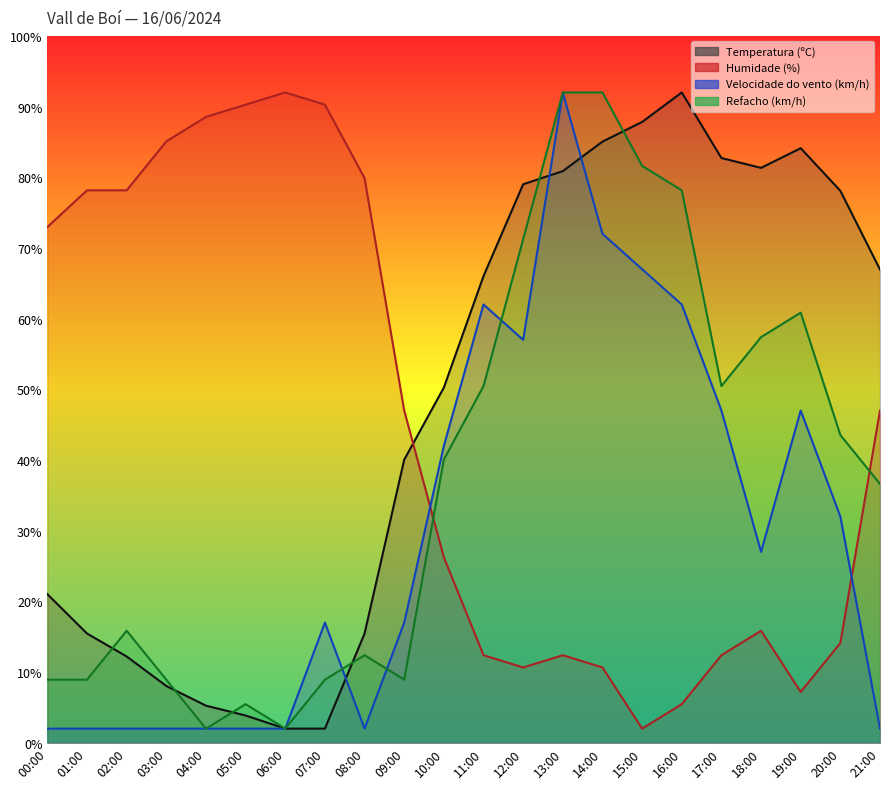

Reading left to right, transcribe all the data shown in this chart.

Temperatura (ºC): 00:00=21.0	01:00=15.5	02:00=12.2	03:00=8.0	04:00=5.2	05:00=3.9	06:00=2.0	07:00=2.0	08:00=15.5	09:00=40.0	10:00=50.2	11:00=66.0	12:00=79.0	13:00=80.9	14:00=85.0	15:00=87.8	16:00=92.0	17:00=82.7	18:00=81.3	19:00=84.1	20:00=78.1	21:00=66.9
Humidade (%): 00:00=73.0	01:00=78.2	02:00=78.2	03:00=85.1	04:00=88.5	05:00=90.3	06:00=92.0	07:00=90.3	08:00=79.9	09:00=47.0	10:00=26.2	11:00=12.4	12:00=10.7	13:00=12.4	14:00=10.7	15:00=2.0	16:00=5.5	17:00=12.4	18:00=15.8	19:00=7.2	20:00=14.1	21:00=47.0
Velocidade do vento (km/h): 00:00=2.0	01:00=2.0	02:00=2.0	03:00=2.0	04:00=2.0	05:00=2.0	06:00=2.0	07:00=17.0	08:00=2.0	09:00=17.0	10:00=42.0	11:00=62.0	12:00=57.0	13:00=92.0	14:00=72.0	15:00=67.0	16:00=62.0	17:00=47.0	18:00=27.0	19:00=47.0	20:00=32.0	21:00=2.0
Refacho (km/h): 00:00=8.9	01:00=8.9	02:00=15.8	03:00=8.9	04:00=2.0	05:00=5.5	06:00=2.0	07:00=8.9	08:00=12.4	09:00=8.9	10:00=40.1	11:00=50.5	12:00=71.2	13:00=92.0	14:00=92.0	15:00=81.6	16:00=78.2	17:00=50.5	18:00=57.4	19:00=60.8	20:00=43.5	21:00=36.6